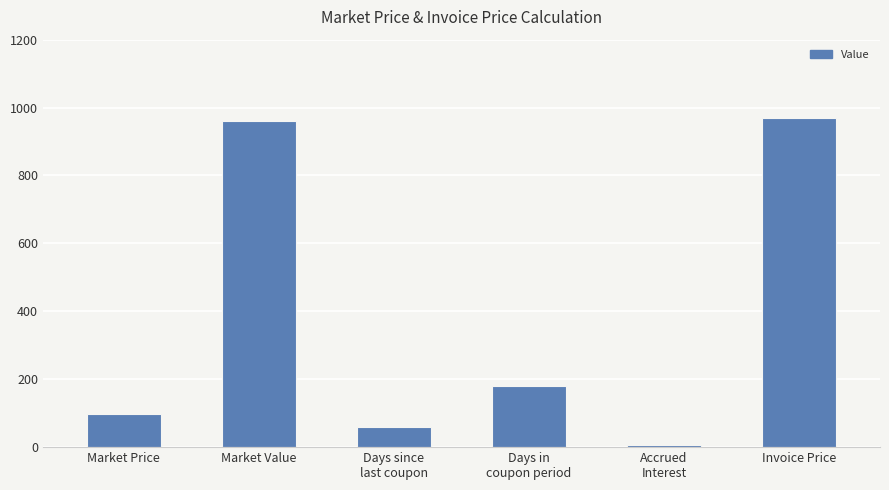

Approximately how many times larger is the value at Days in
coupon period compared to Market Price?

1.9